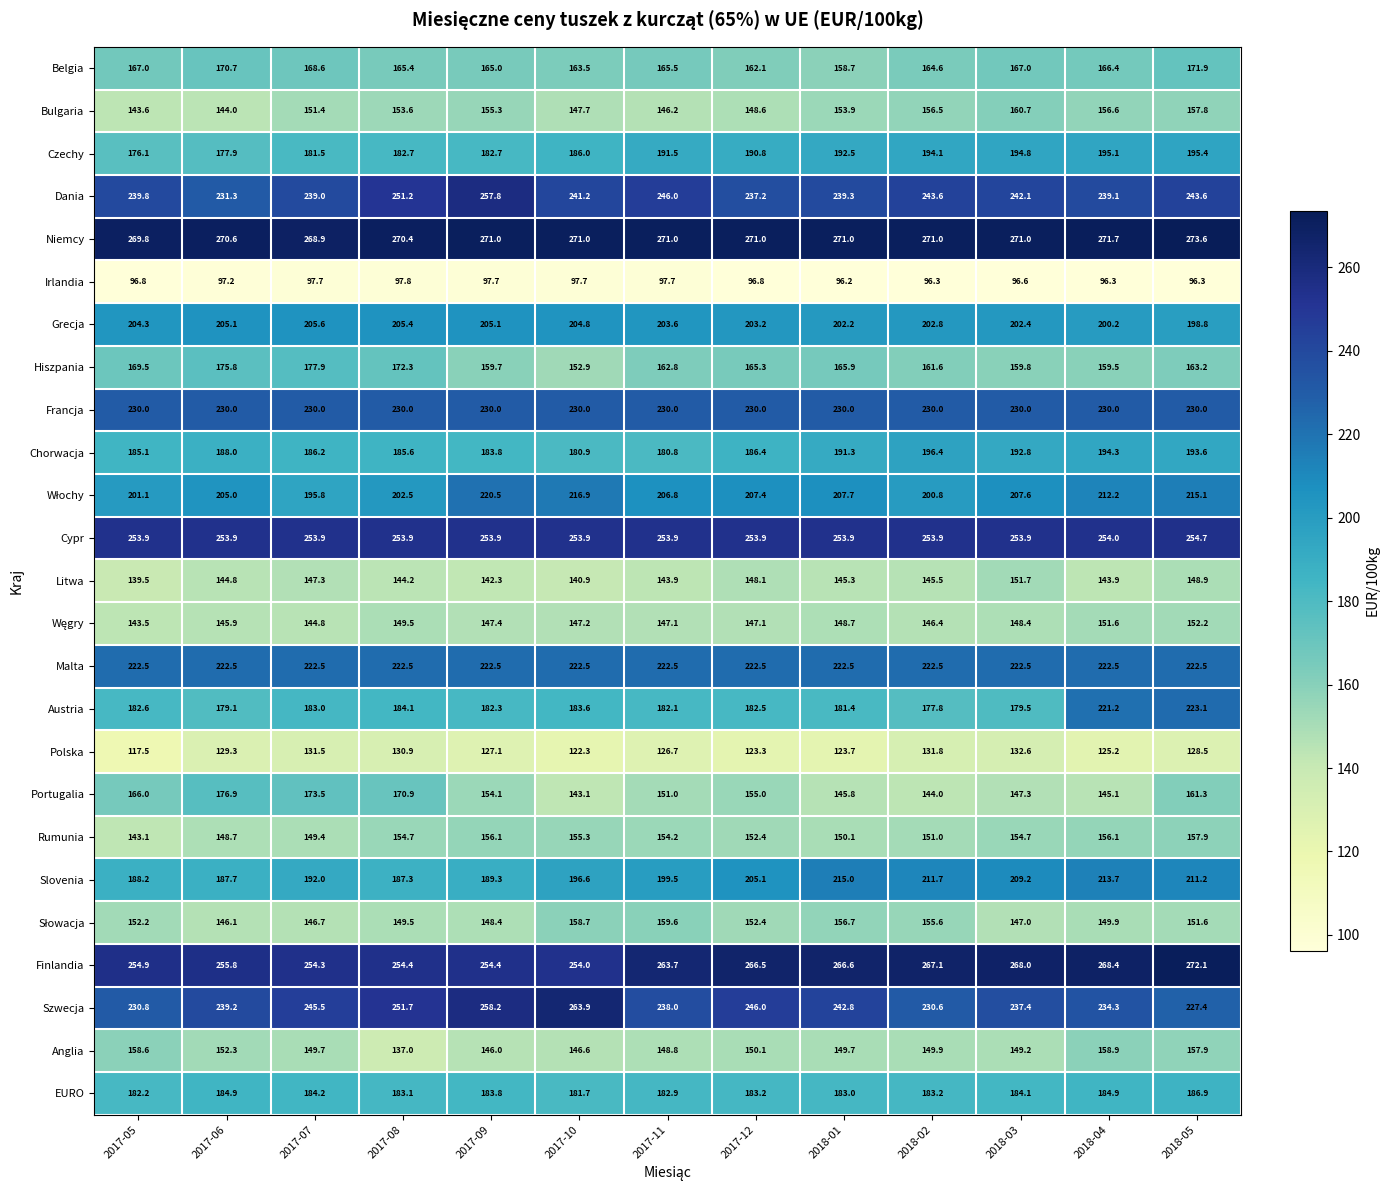

What is the sum of the Szwecja values at 2017-12 and 2017-06?

485.2